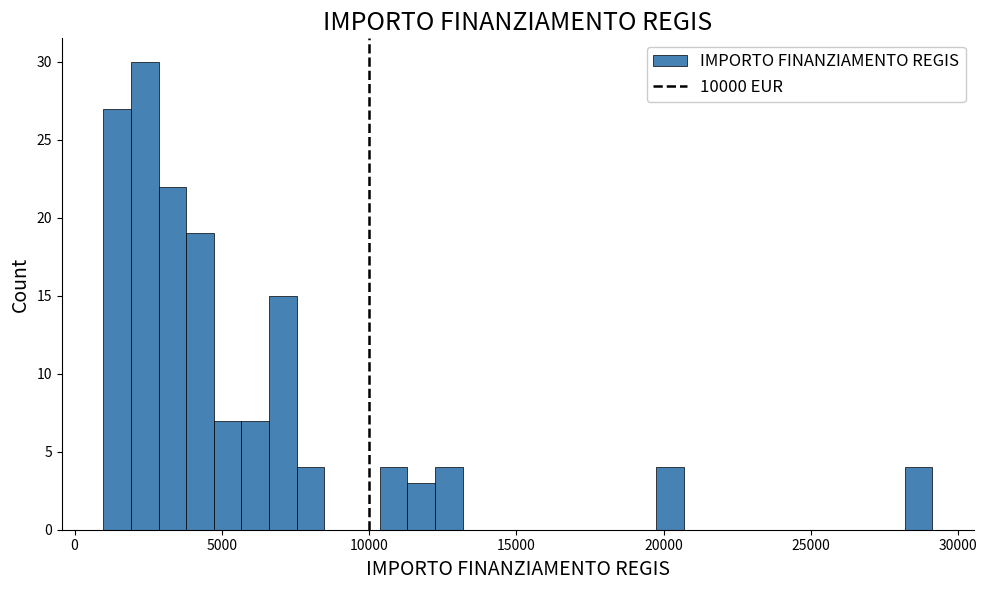

Read against the x-axis, roughly where is the centre of the tallest bar?

2500